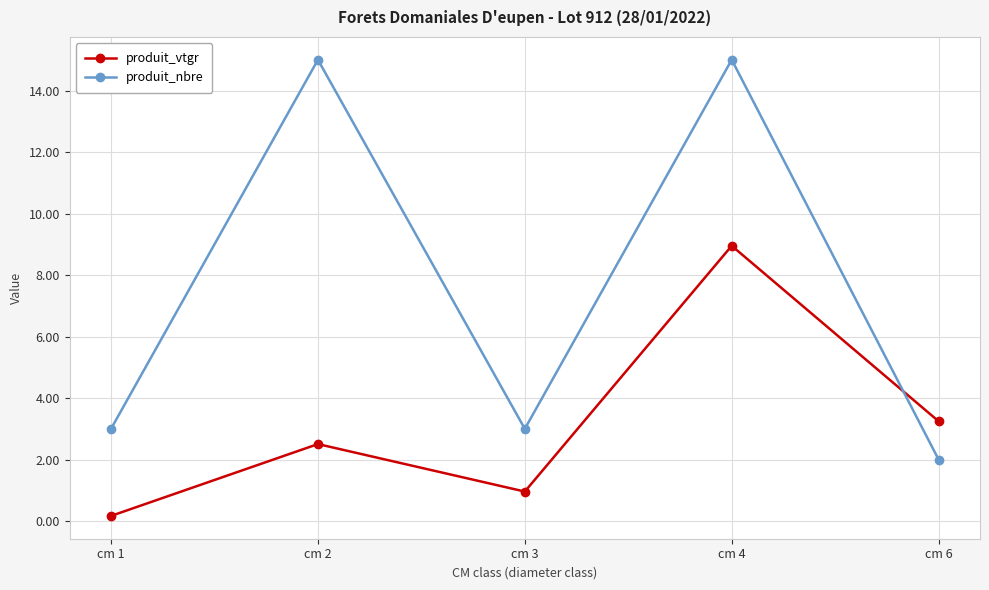

At which category is the sum across all series the highest?

cm 4